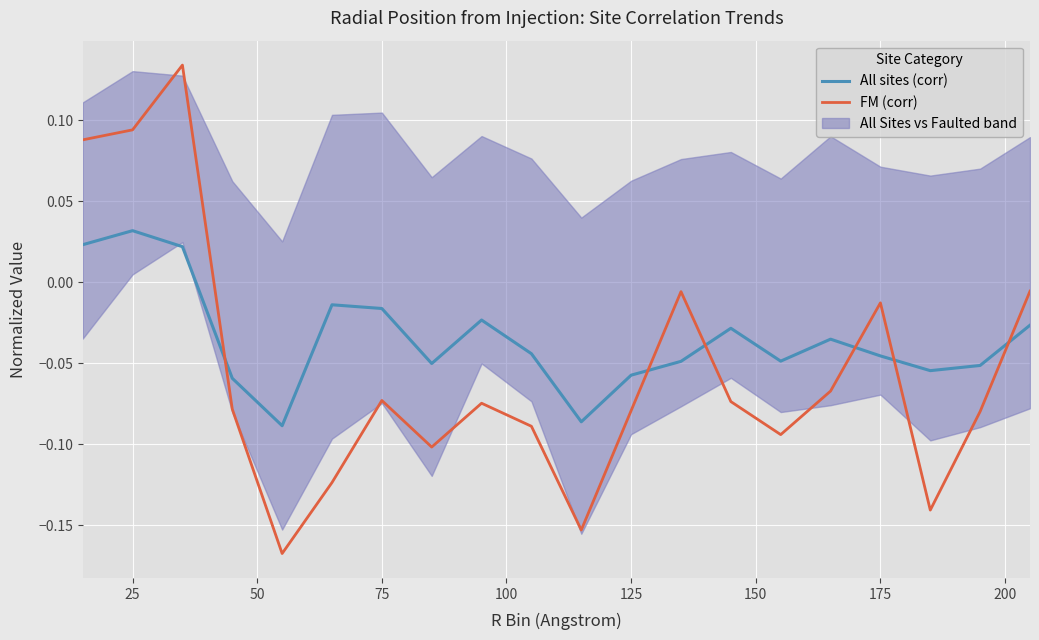

Which series has the largest total across all categories?

All sites (corr)